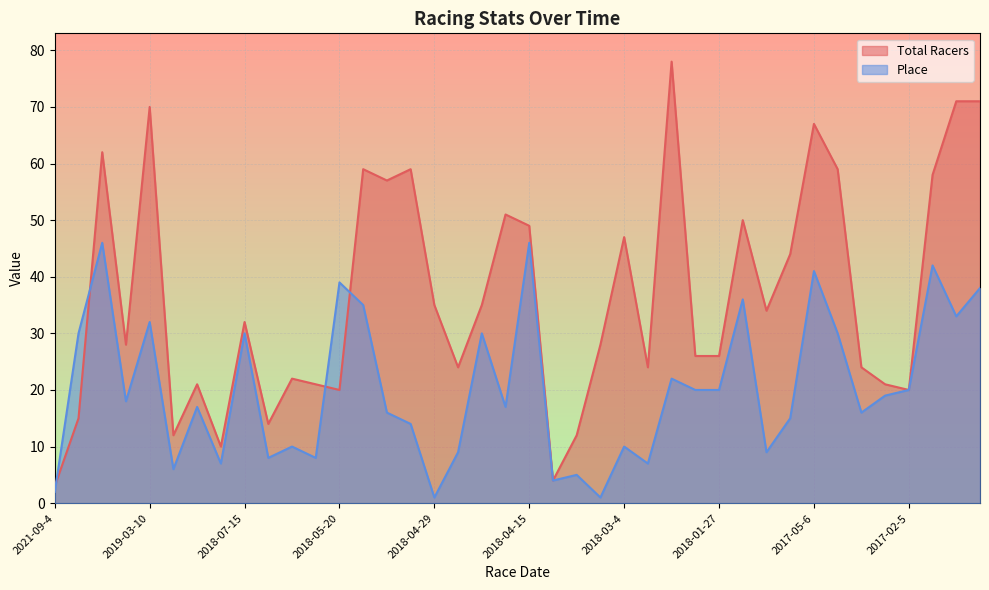

What is the label of the 35th point from the left?

2017-03-12